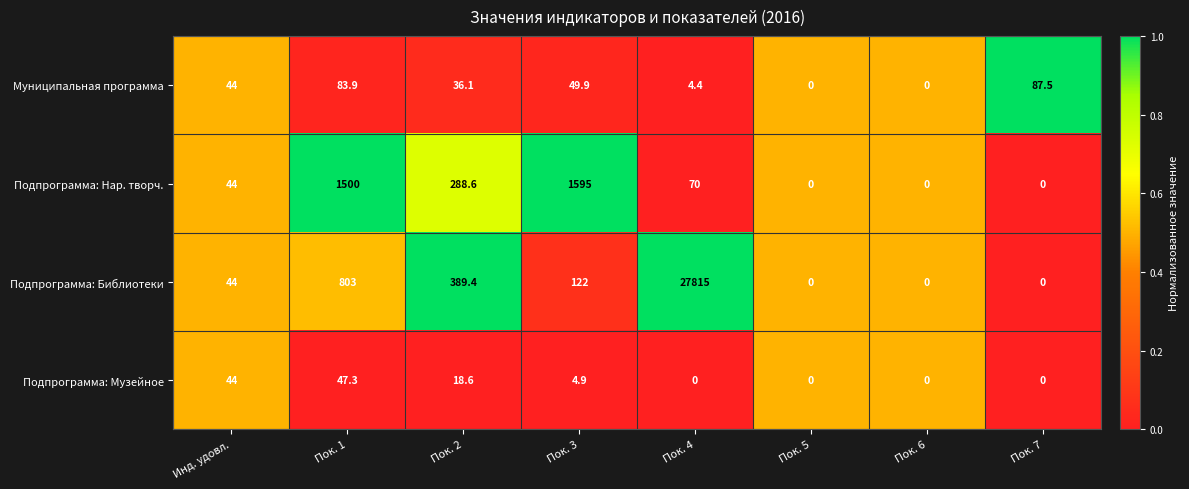

What is the maximum value for Подпрограмма: Нар. творч.?

1595.0